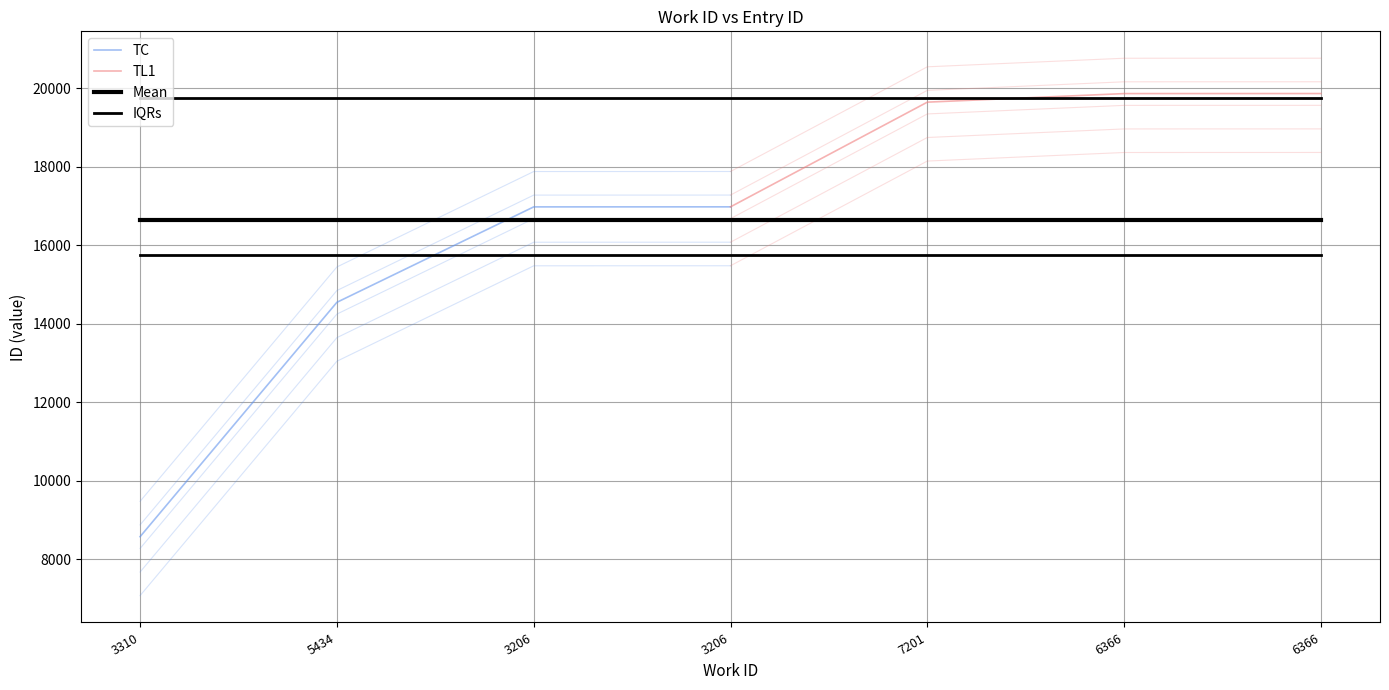

Between 3206 and 3206, which is larger?

3206